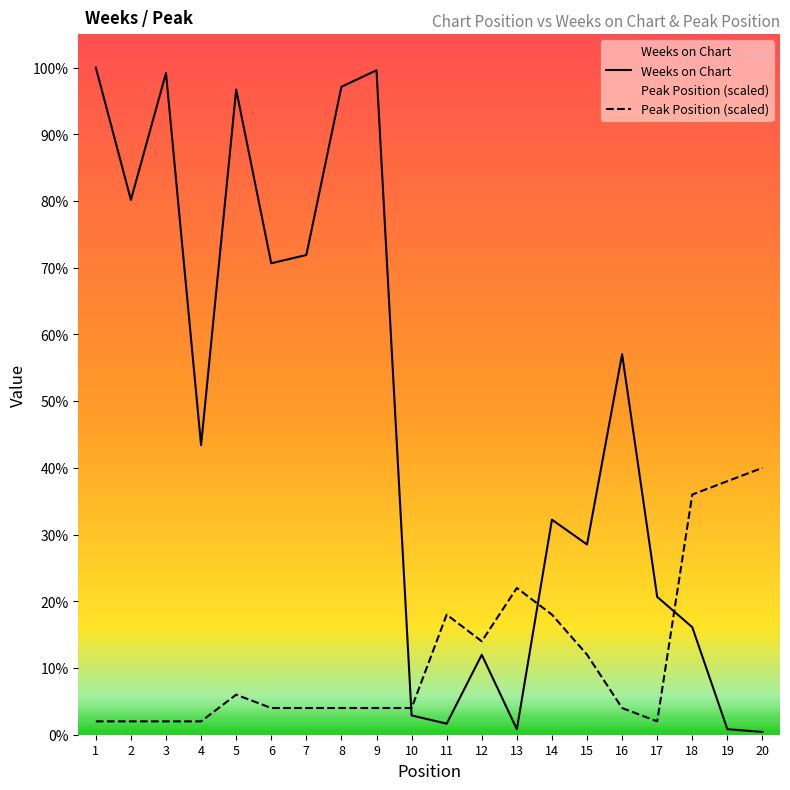

Reading left to right, extract all data points from this chart.

Weeks on Chart: 242.0	194.0	240.0	105.0	234.0	171.0	174.0	235.0	241.0	7.0	4.0	29.0	2.0	78.0	69.0	138.0	50.0	39.0	2.0	1.0
Peak Position (scaled): 4.8	4.8	4.8	4.8	14.5	9.7	9.7	9.7	9.7	9.7	43.6	33.9	53.2	43.6	29.0	9.7	4.8	87.1	92.0	96.8